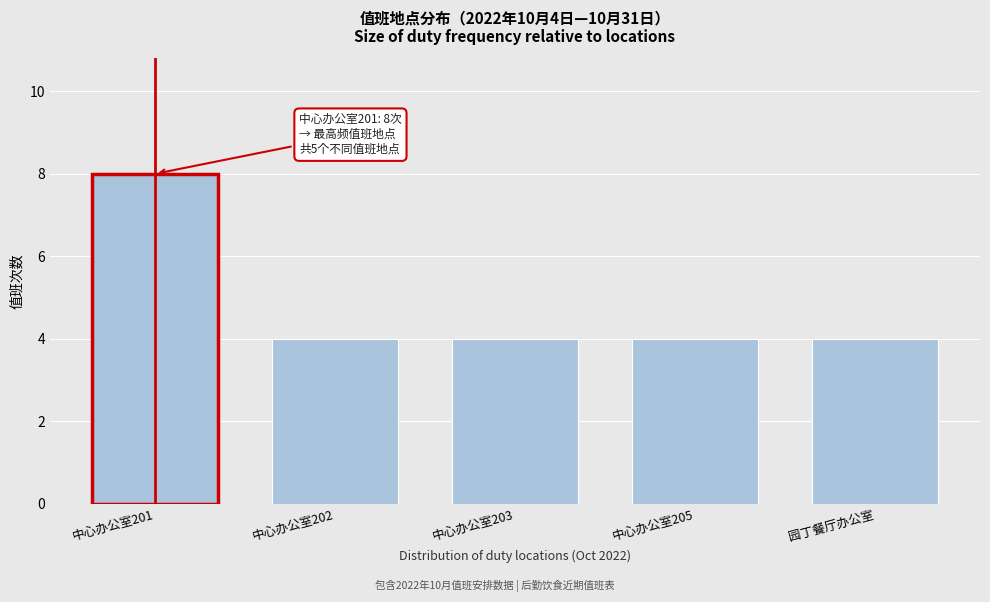

Reading right to left, transcribe all the data shown in this chart.

4	4	4	4	8